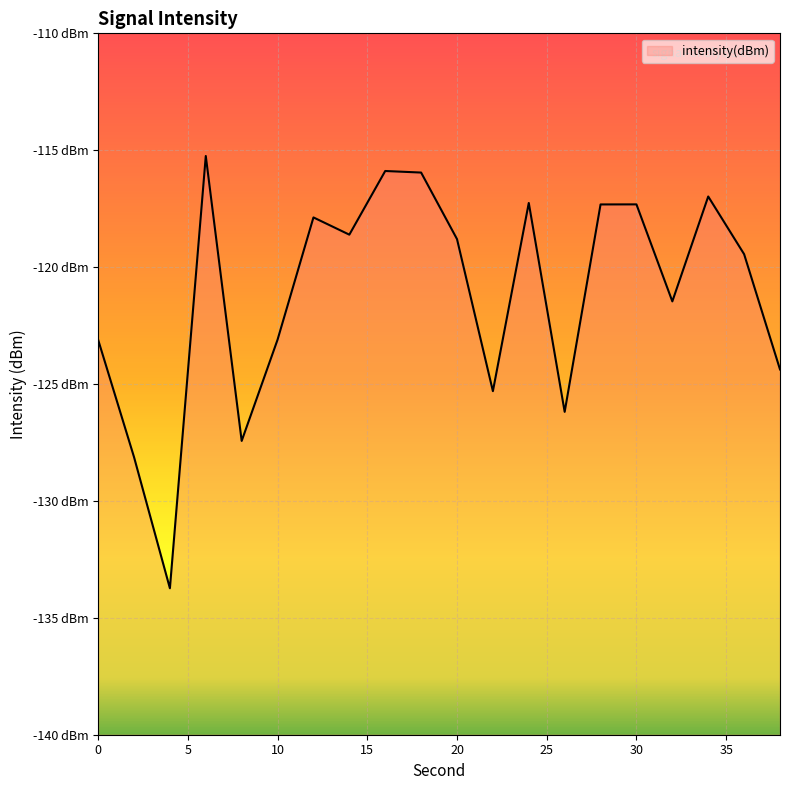

Where does the data first go above -118?

6